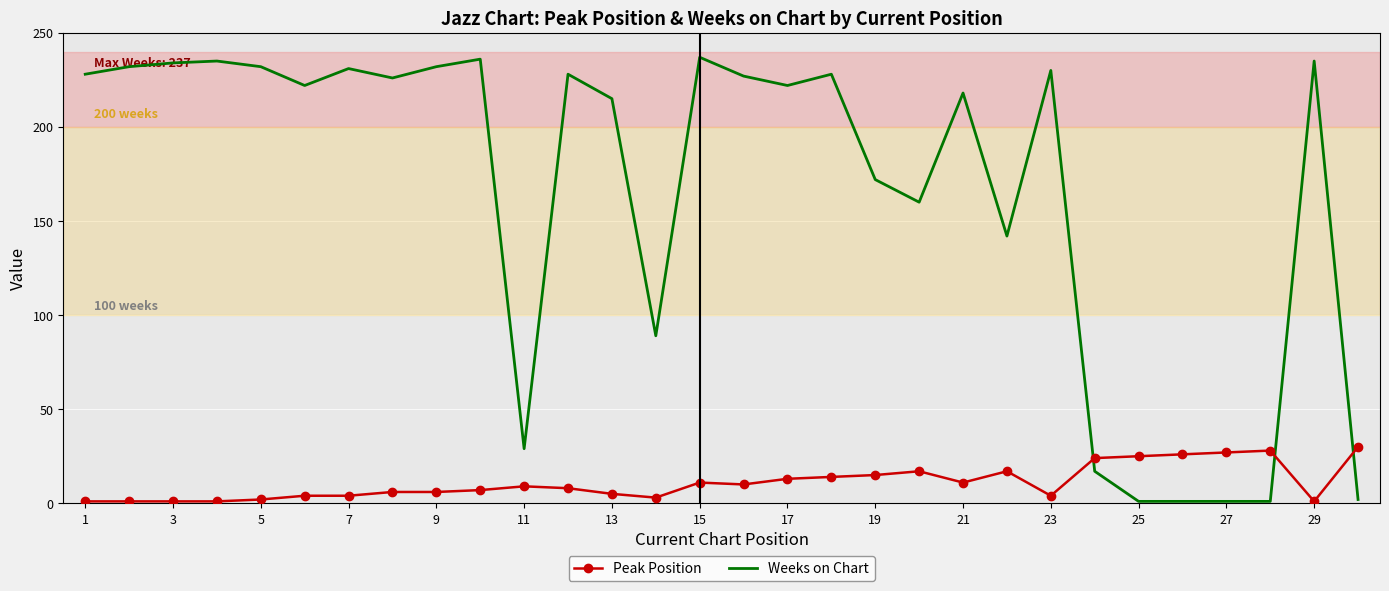

What is the greatest value displayed?

237